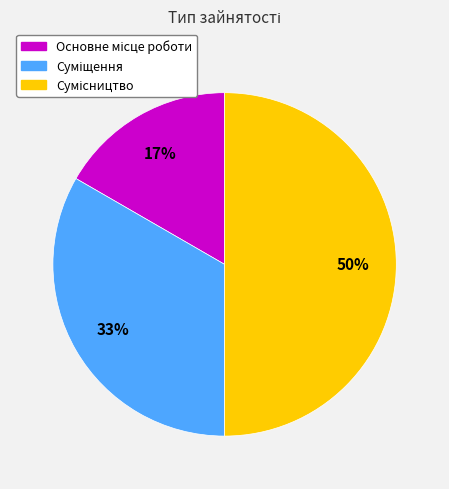

To the nearest percent, what is the difference between the largest and smallest slice percentages?

33%